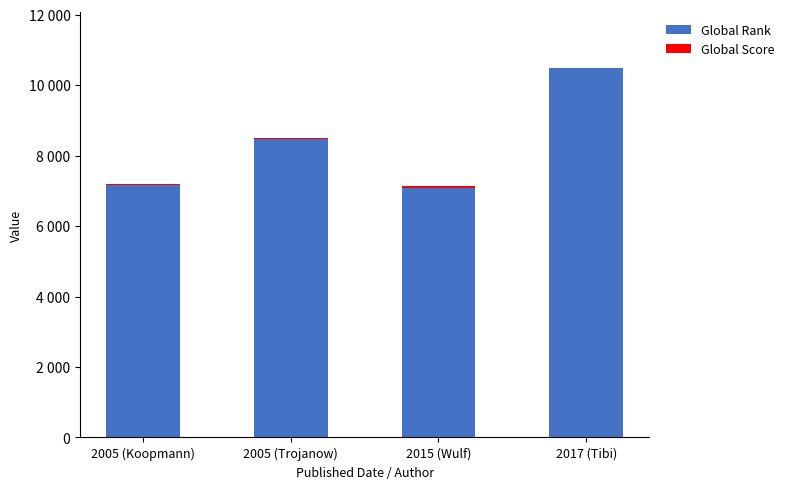

List the series in order of their peak value, highest first.

Global Rank, Global Score